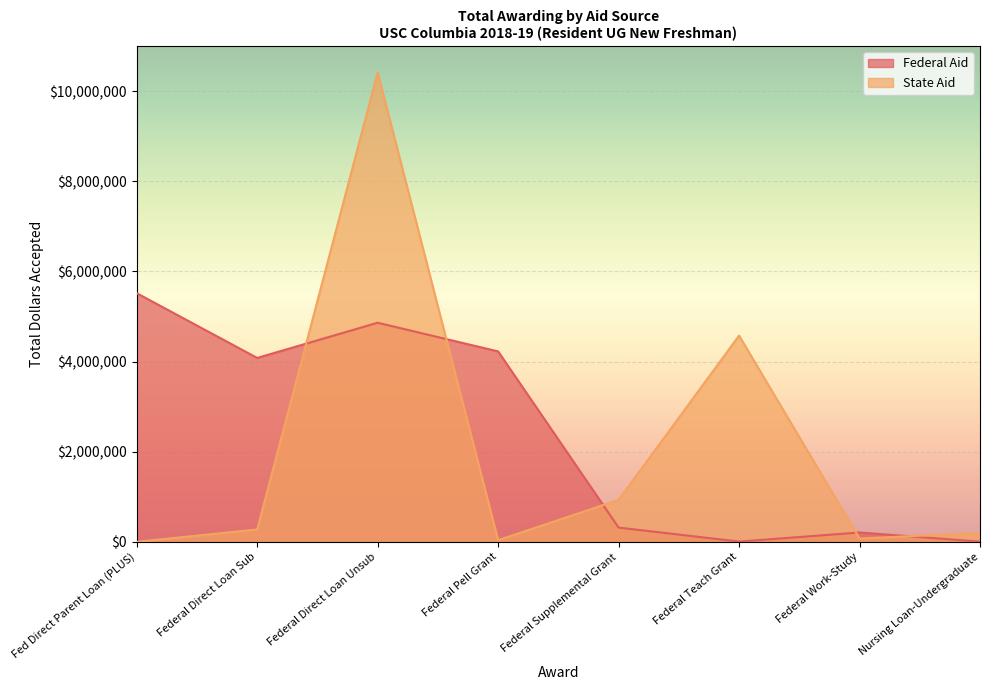

True or false: Federal Aid has a value of 5517523 at Fed Direct Parent Loan (PLUS).

True